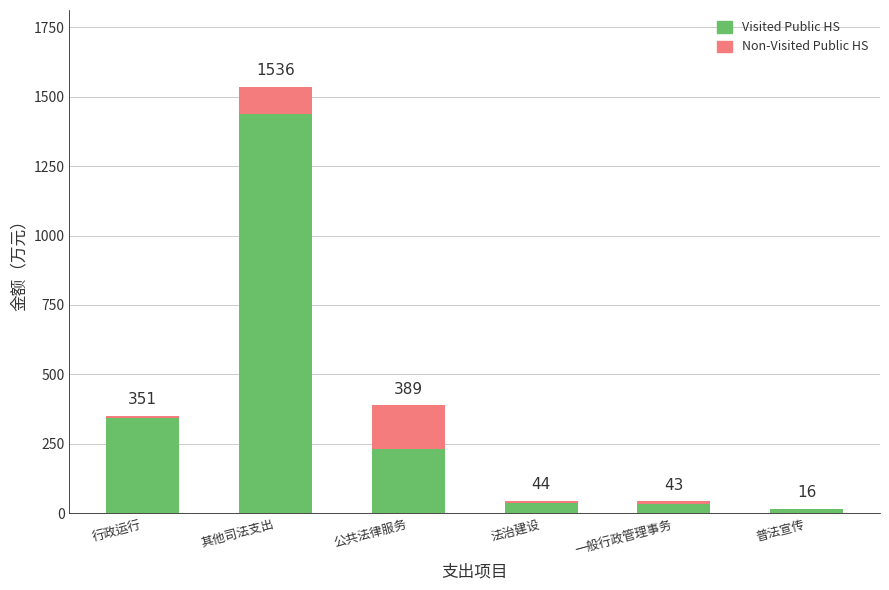

Does the chart contain stacked bars?

Yes